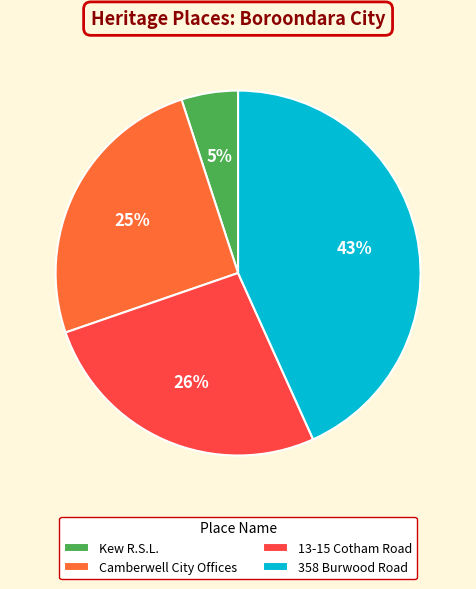

Count the number of slices in the pie.

4